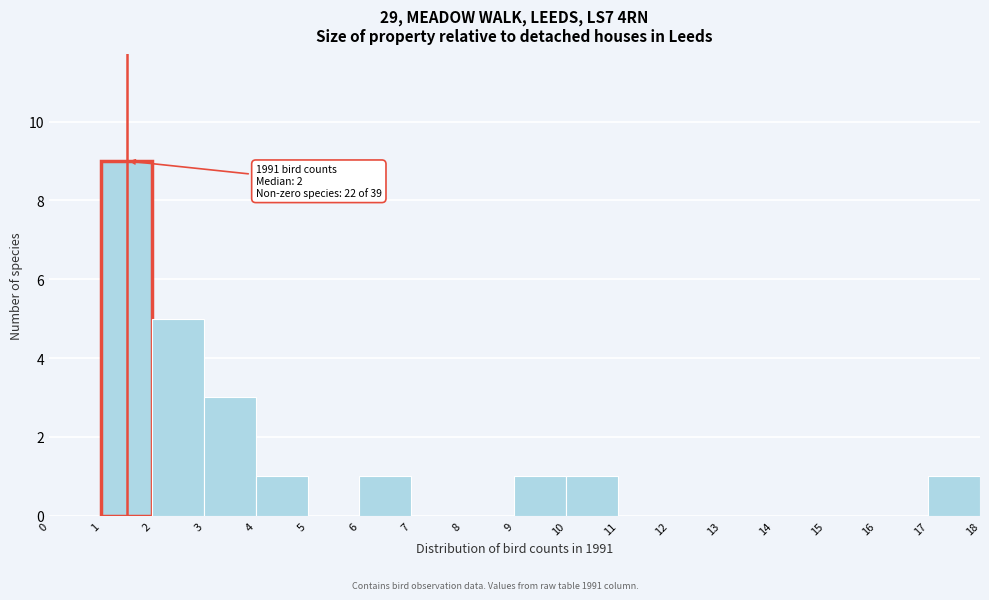

Over which range of the x-axis is the bar tallest?

1 to 2